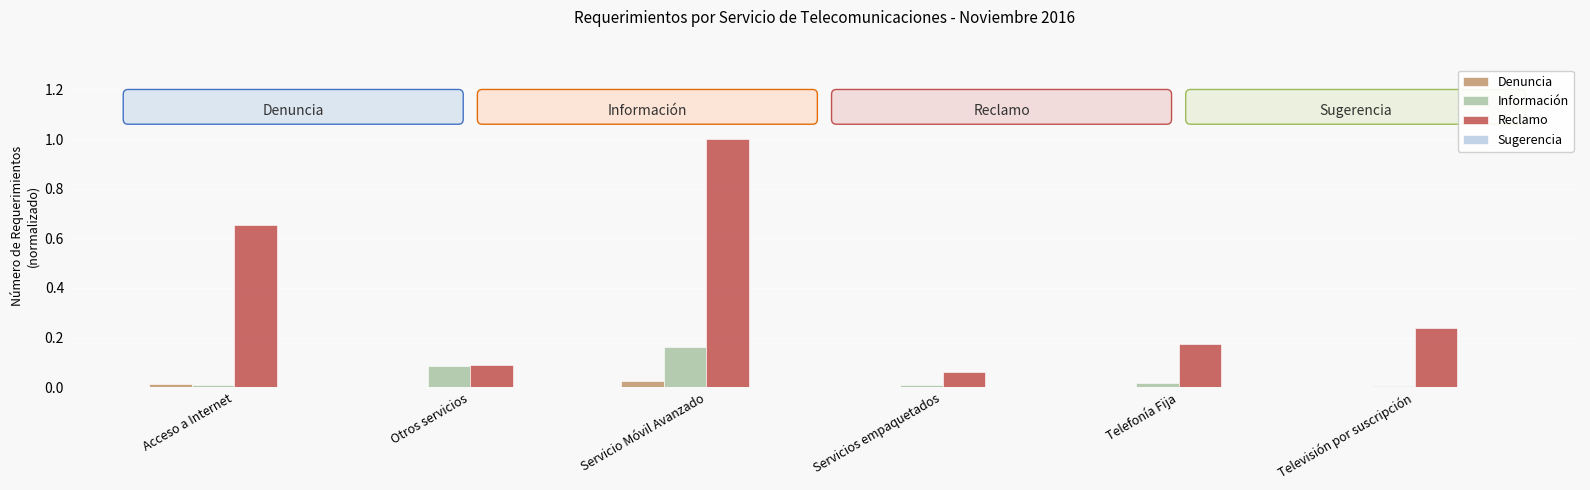

True or false: Reclamo has a value of 1.1 at Acceso a Internet.

False